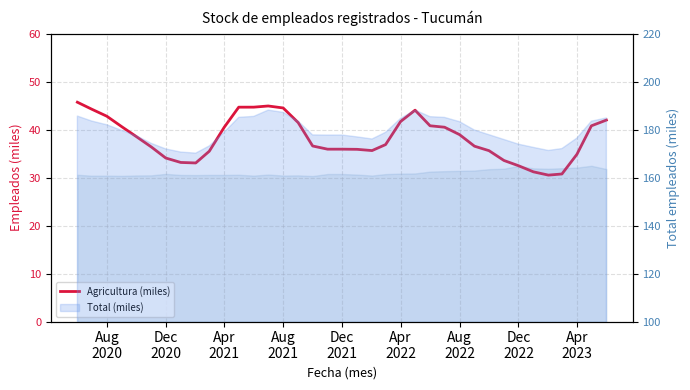

What is the smallest value displayed?

30.5